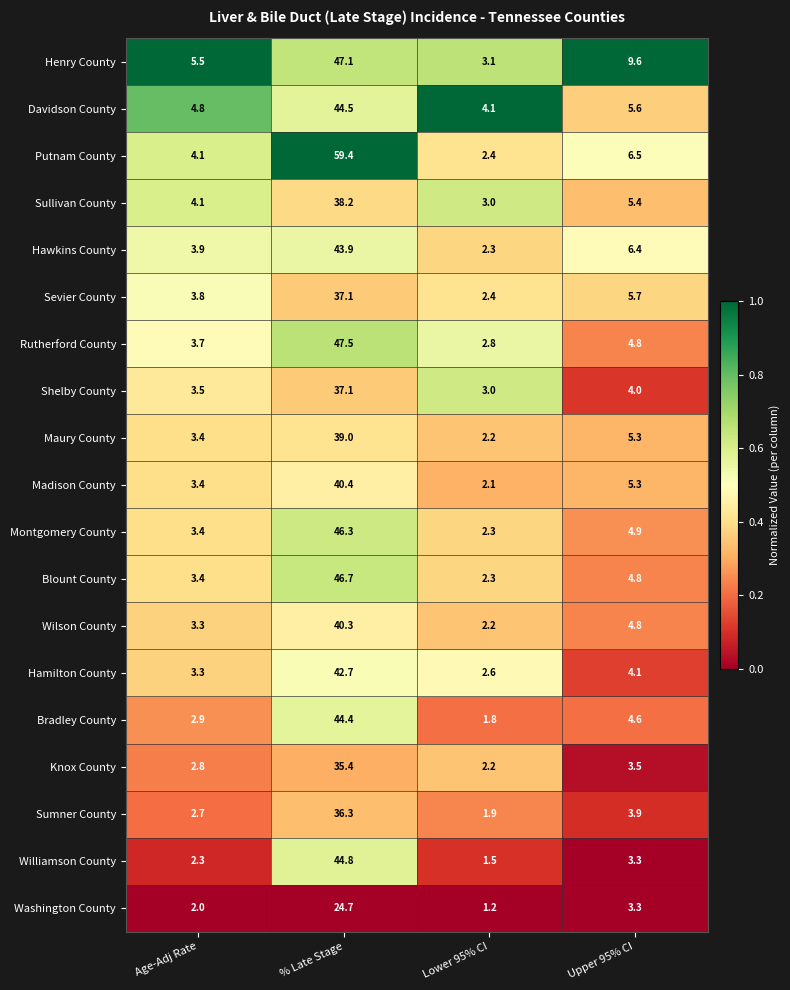

At which label does Hamilton County first exceed 4?

% Late Stage